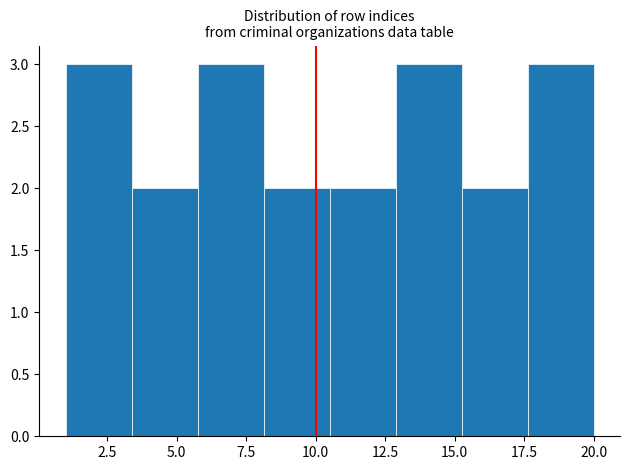

How tall is the bar that spans 6.0 to 8.0 on the x-axis? Neither the bar edges nor the heights are printed on the chart, so give them approximately, as read against the axes.

3